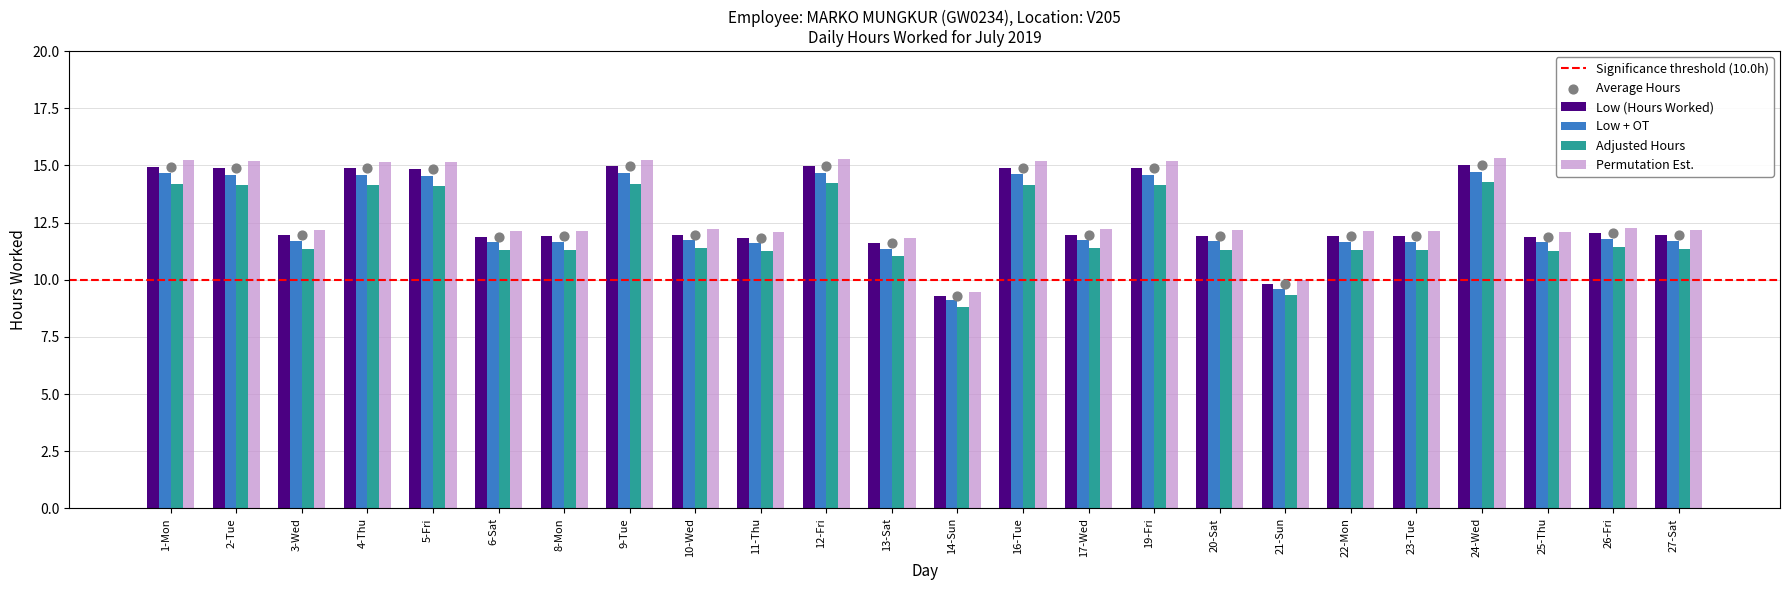

Between 19-Fri and 5-Fri, which is larger?

19-Fri